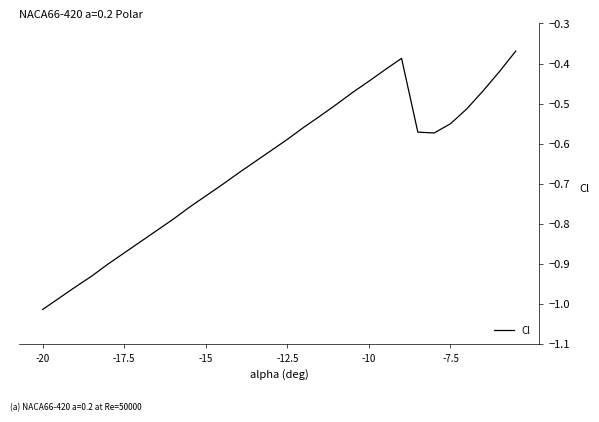

True or false: the data has more than 0 interior local peaks.

True